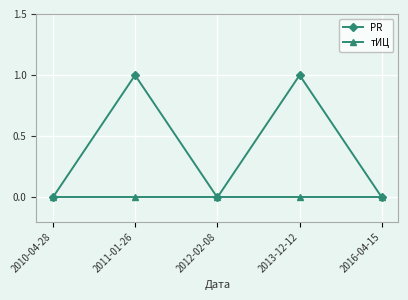

Reading left to right, what are all the values shown in this chart?

PR: 2010-04-28=0	2011-01-26=1	2012-02-08=0	2013-12-12=1	2016-04-15=0
тИЦ: 2010-04-28=0	2011-01-26=0	2012-02-08=0	2013-12-12=0	2016-04-15=0